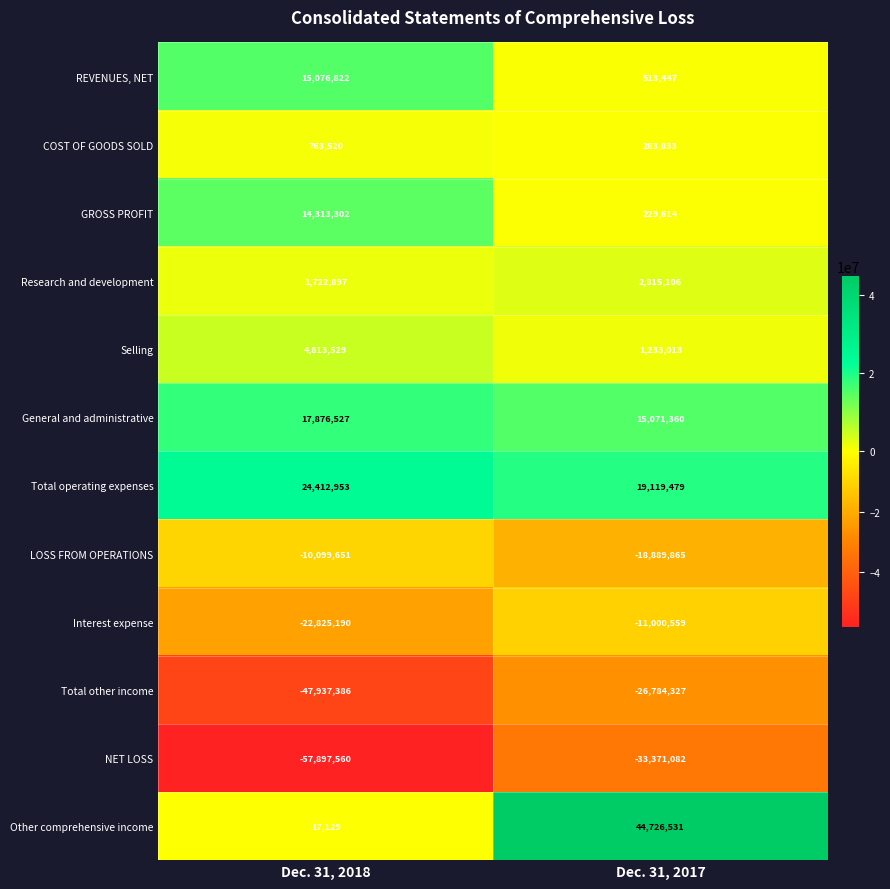

At which label is General and administrative closest to 16473943?

Dec. 31, 2017